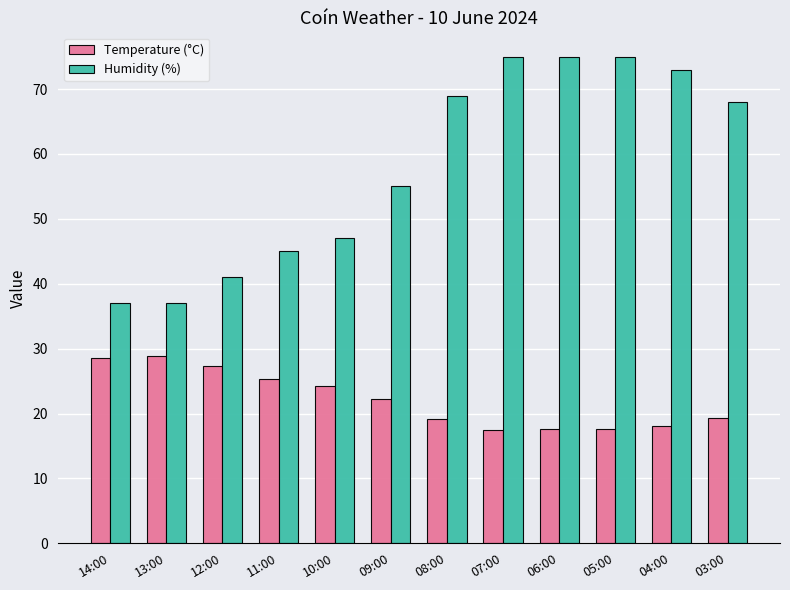

What is the label of the 5th bar from the left?

10:00